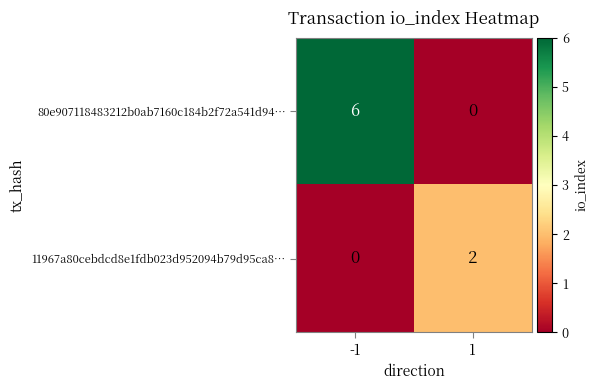

What is the maximum value shown in the chart?

6